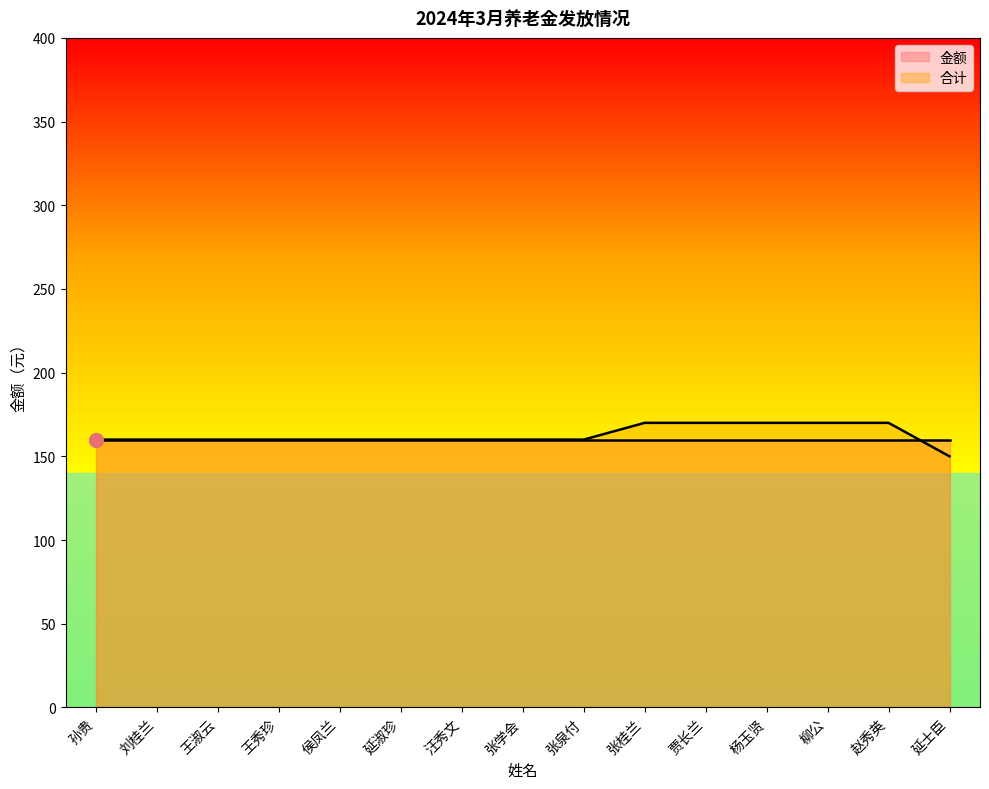

What is the sum of the values at 柳公 and 王淑云?

330